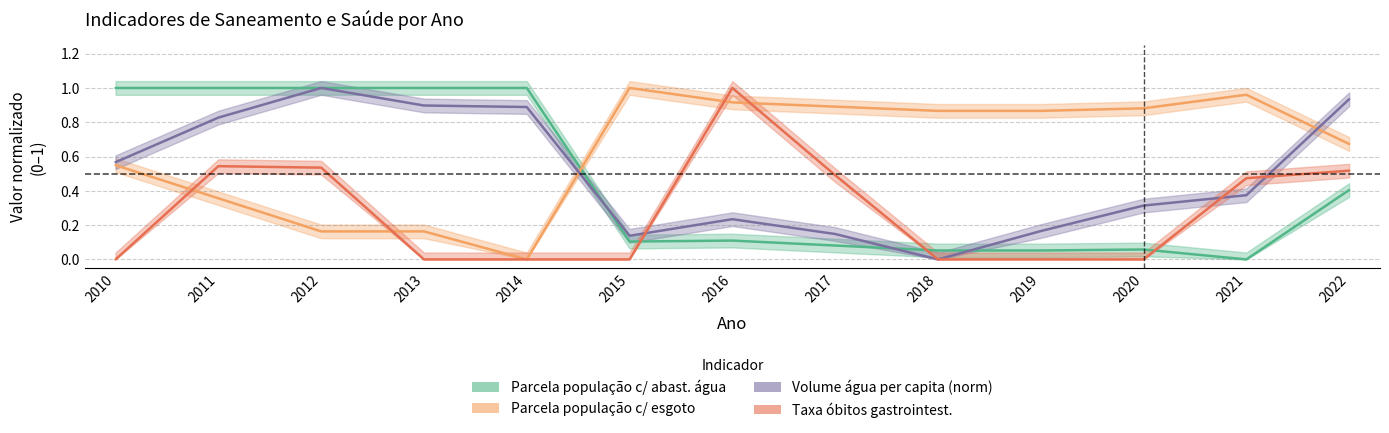

How many lines are shown in the chart?

4